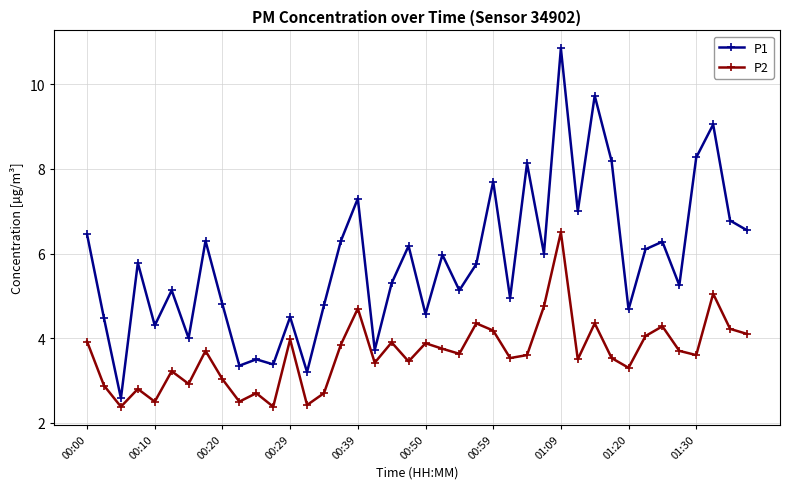

Which series has the widest spread of values?

P1